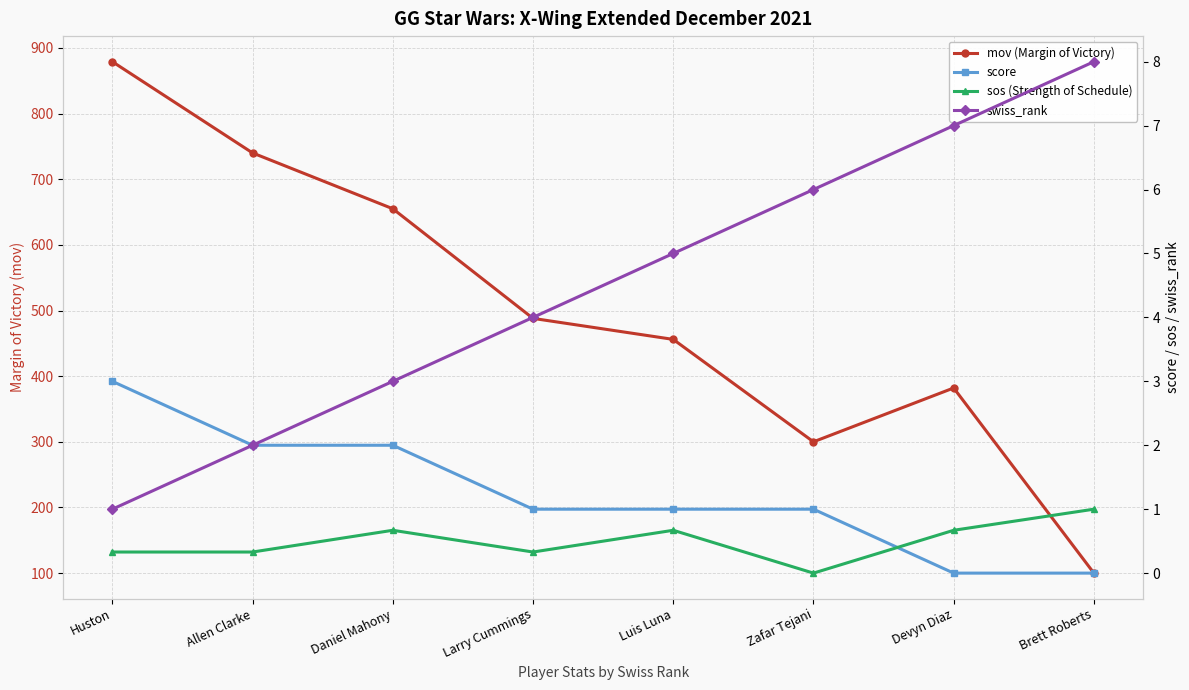

How many distinct data groups are displayed?

4